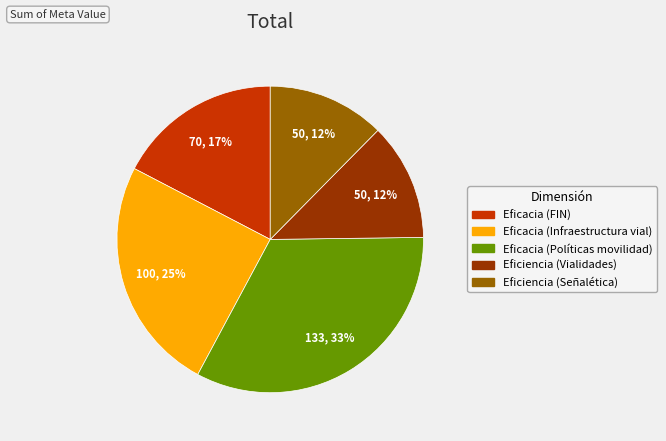

True or false: Eficacia (Políticas movilidad) accounts for 24% of the total.

False